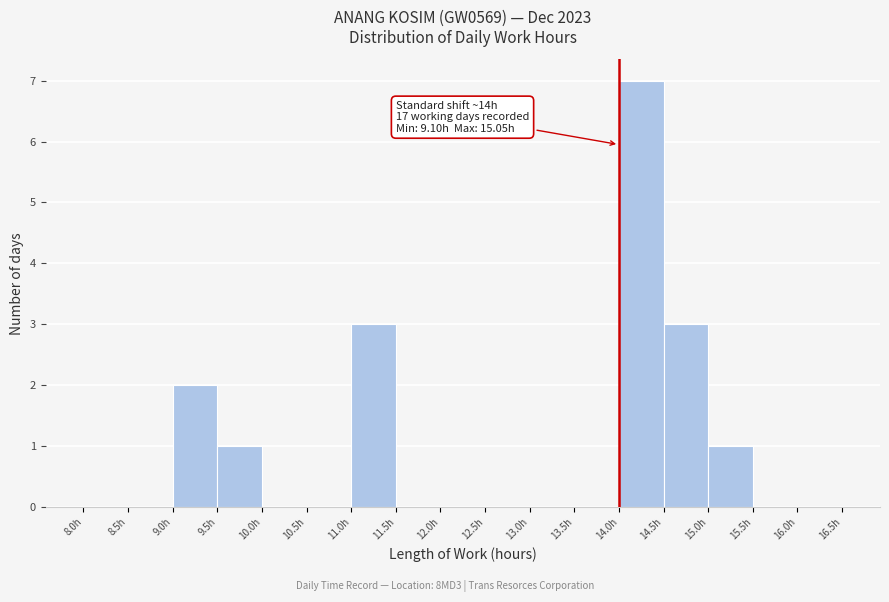

Over which range of the x-axis is the bar tallest?

14.0 to 14.5